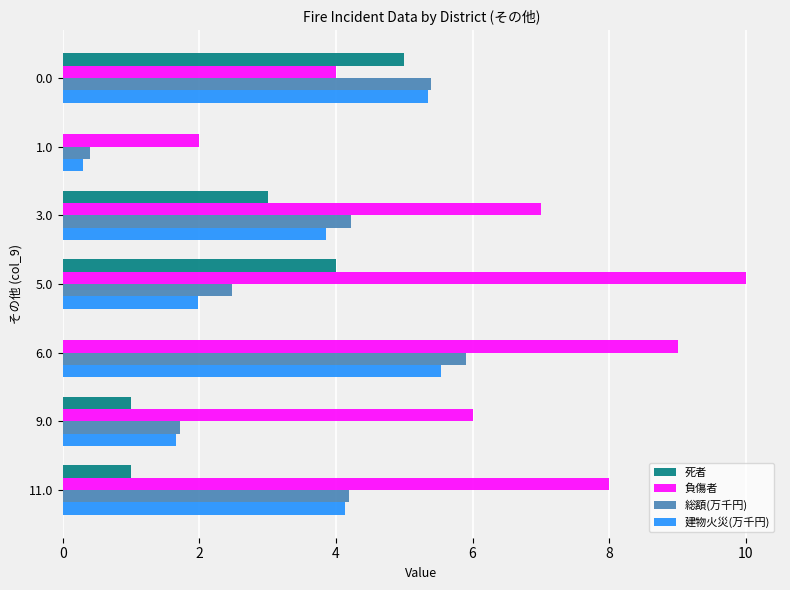

What is the greatest value displayed?

10.0